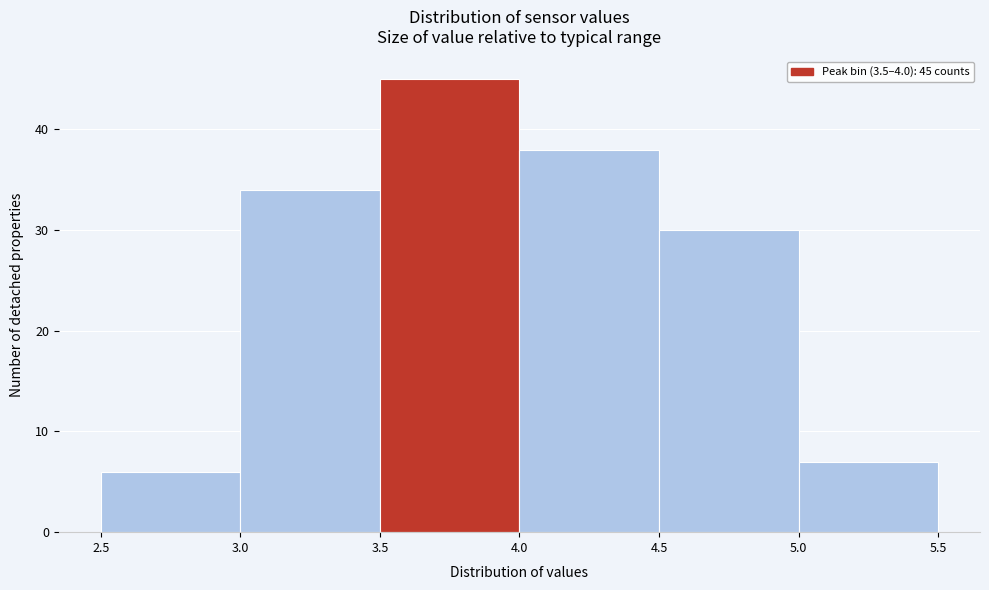

Over which range of the x-axis is the bar tallest?

3.5 to 4.0